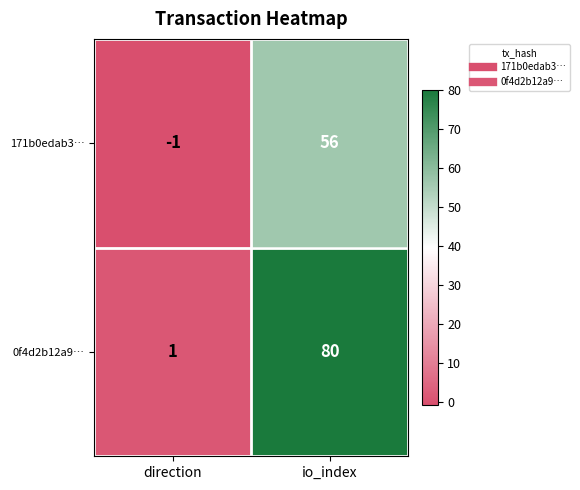

The value of 0f4d2b12a9… at direction is 2. True or false?

False